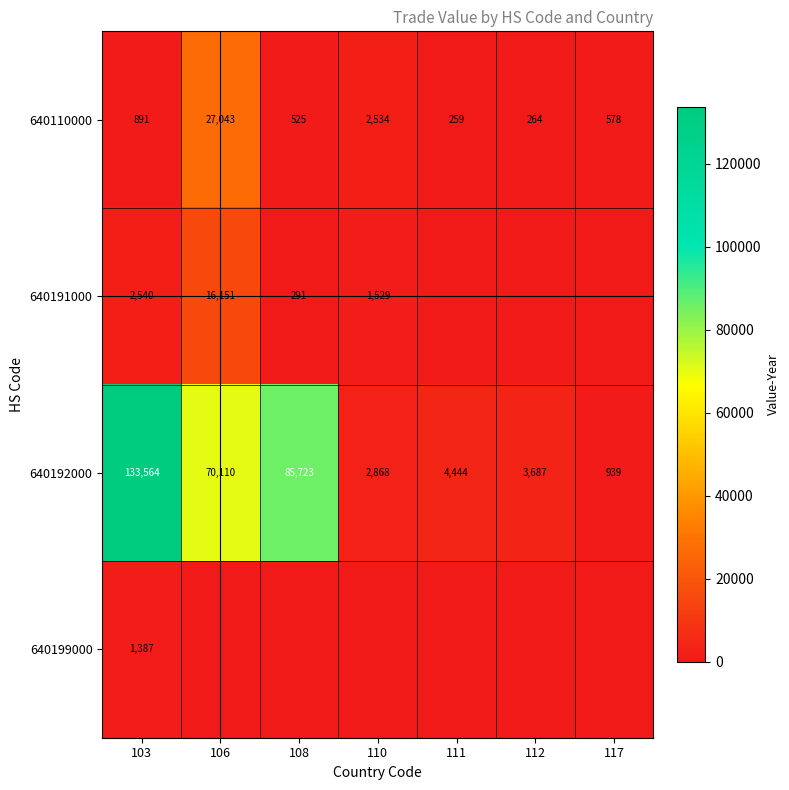

How many distinct data groups are displayed?

4